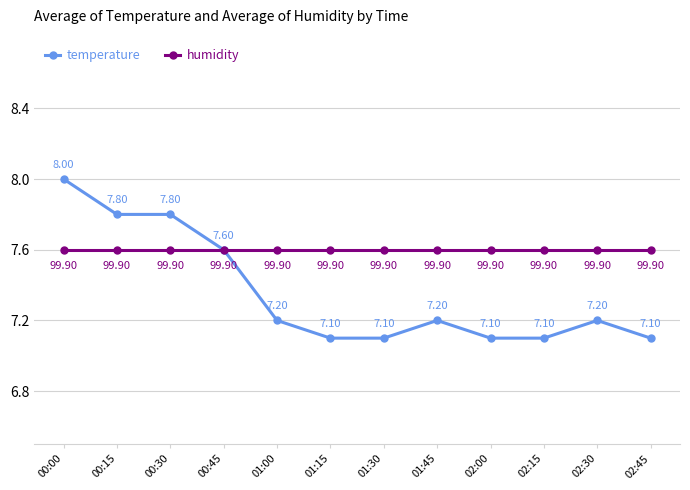

Is the value of humidity at 00:30 greater than the value of temperature at 00:30?

No